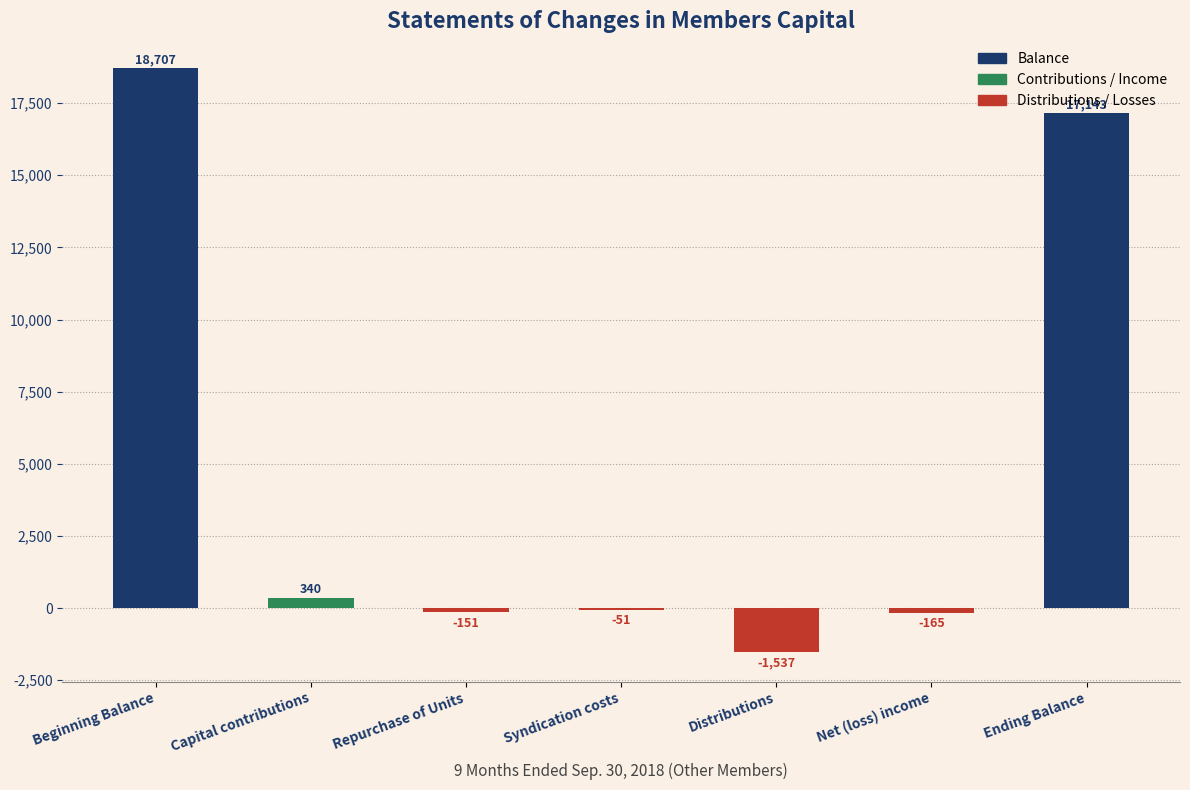

Reading left to right, transcribe all the data shown in this chart.

Beginning Balance=18707	Capital contributions=340	Repurchase of Units=-151	Syndication costs=-51	Distributions=-1537	Net (loss) income=-165	Ending Balance=17143